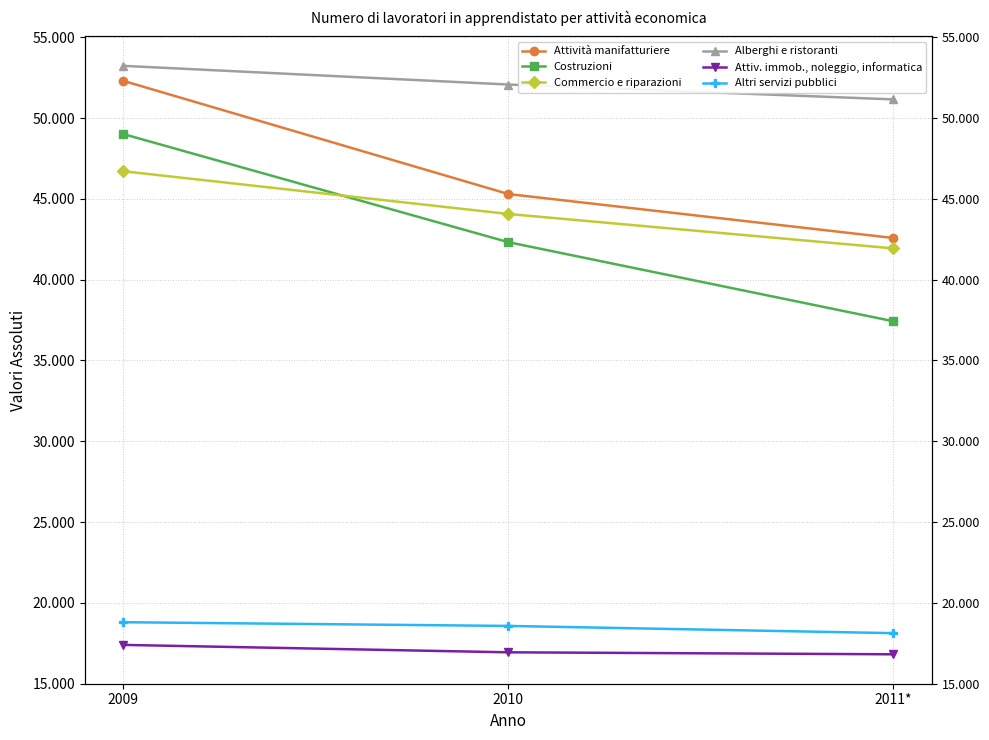

What is the difference between the maximum and minimum values in the Attività manifatturiere series?

9725